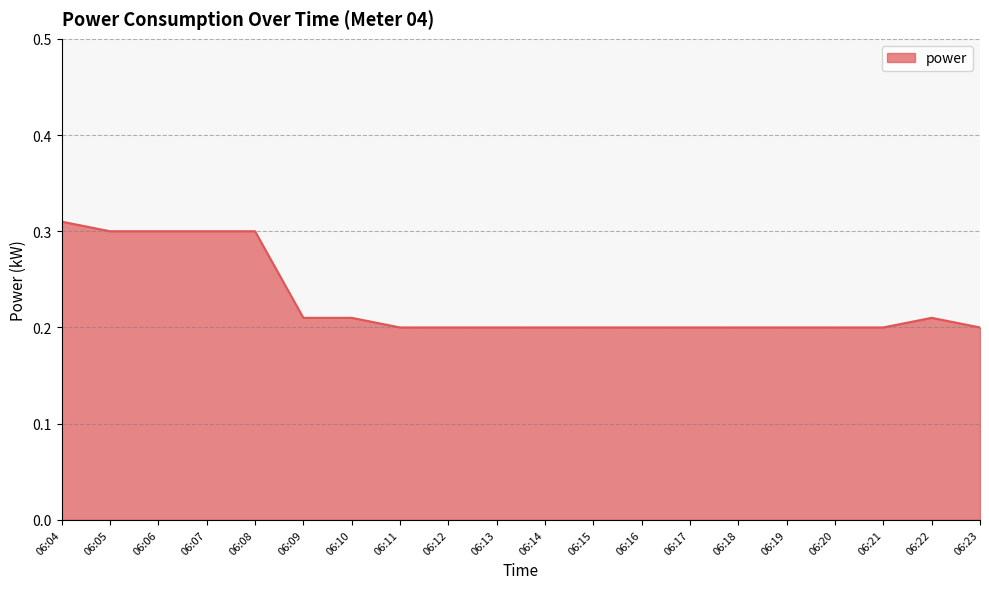

Is it true that the value at 06:20 is 0.3?

False